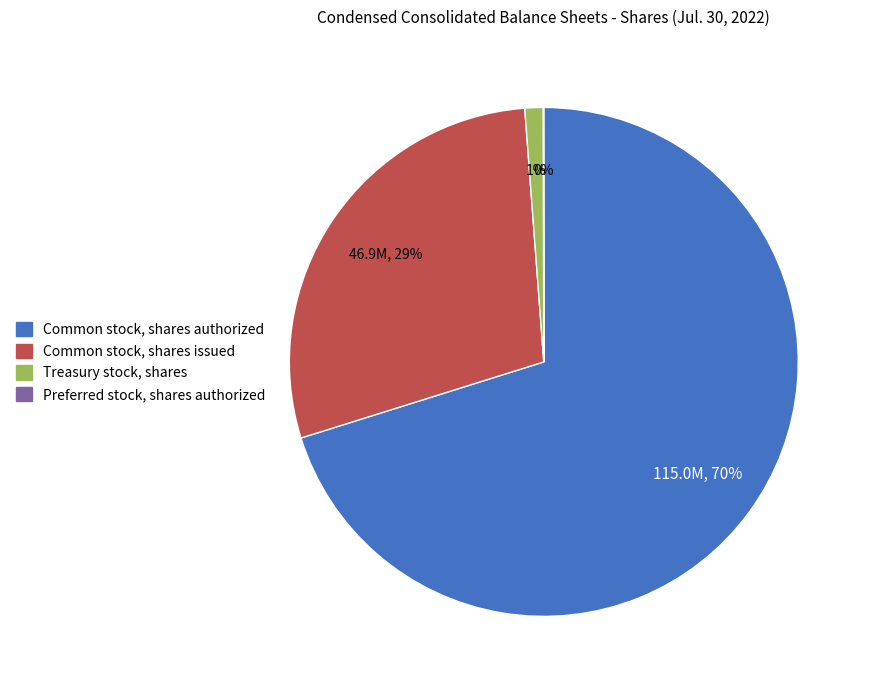

Does any single category account for the majority?

Yes